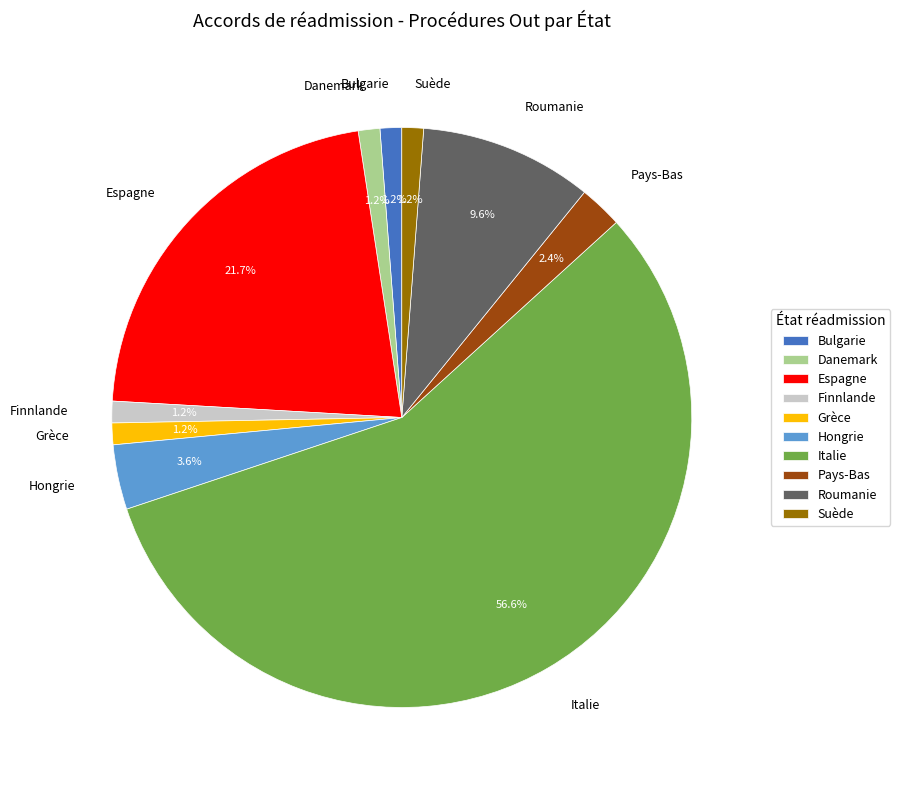

Combined, what portion of the pie is Danemark and Grèce?

2.4%